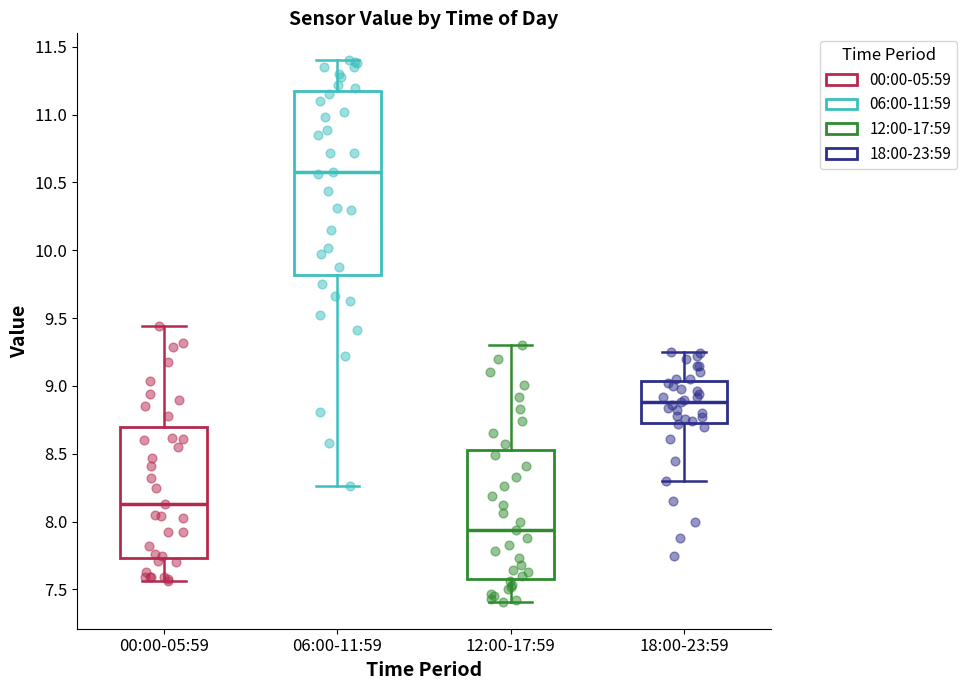

Comparing the boxes themselves (not the whiskers), which one is the tallest?

06:00-11:59